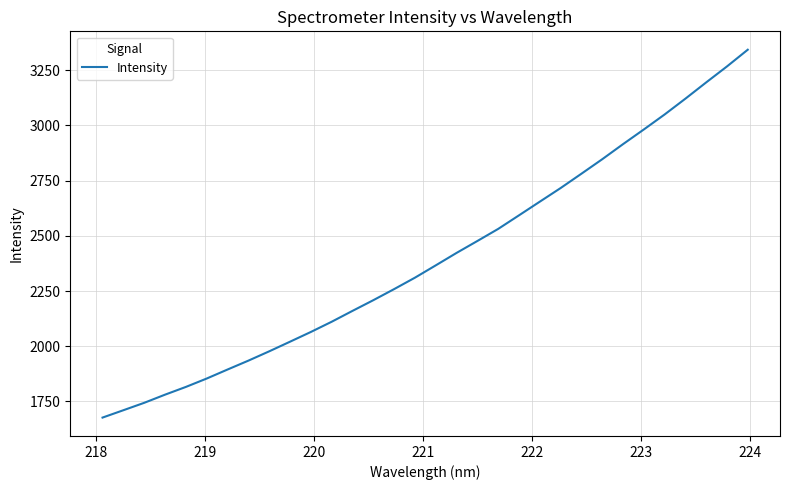

What is the maximum value shown in the chart?

3343.1